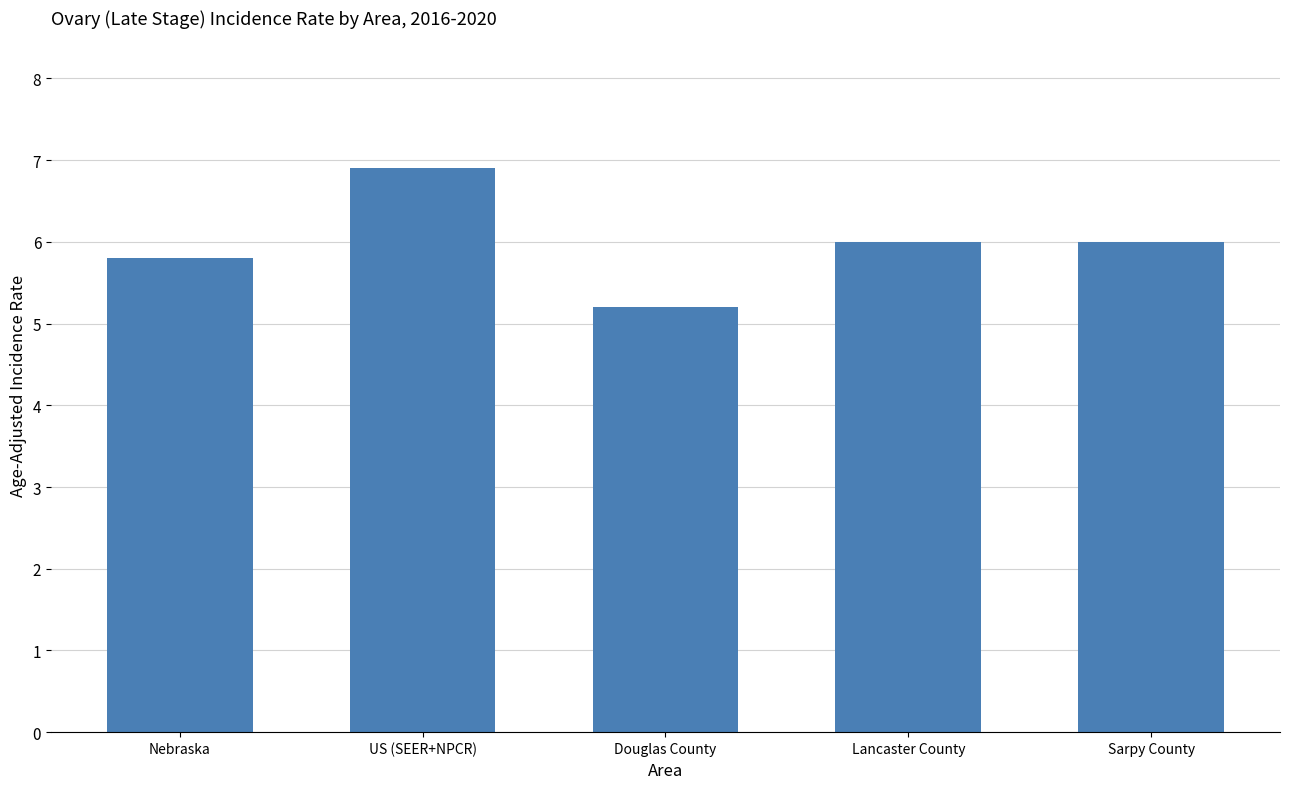

True or false: the data shows 6.9 at US (SEER+NPCR).

True